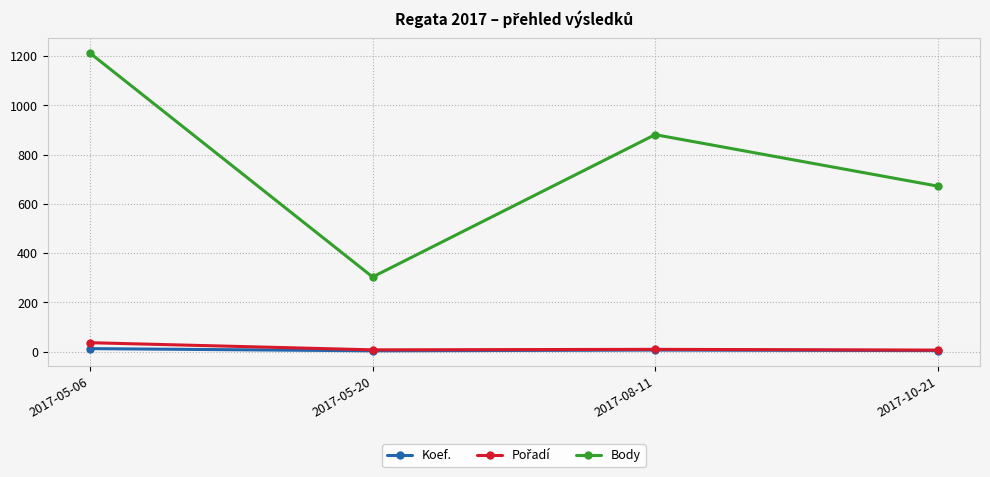

What is the value of the Koef. point at the 1st from the left?

12